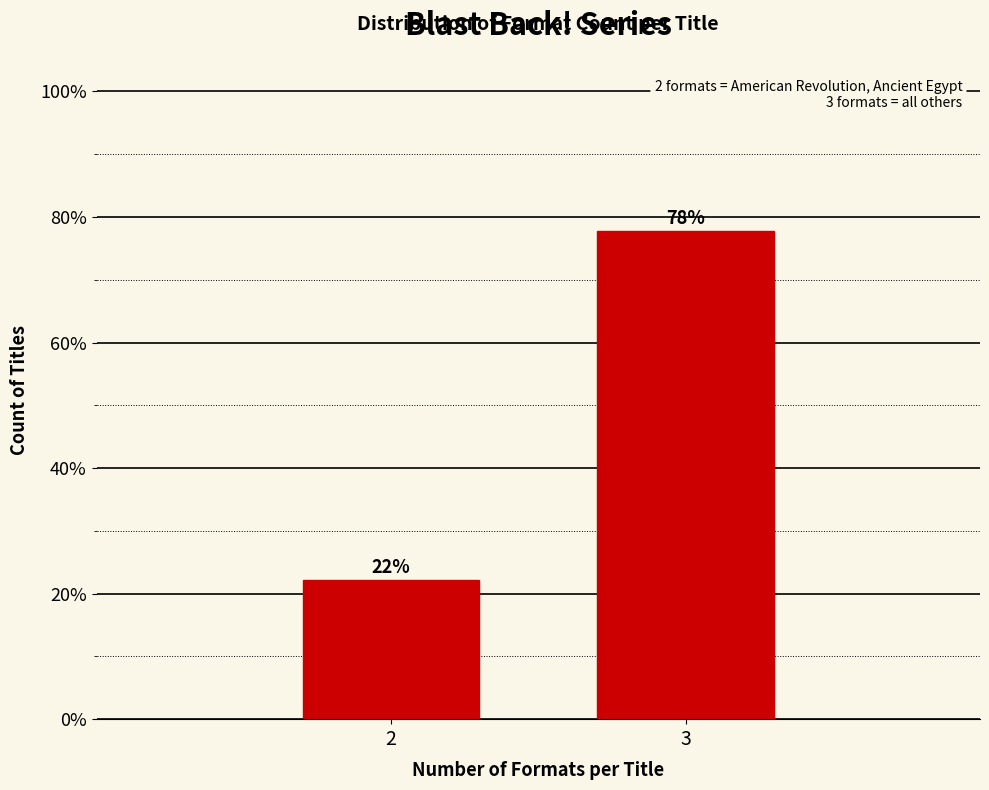

What is the minimum value shown in the chart?

22.2